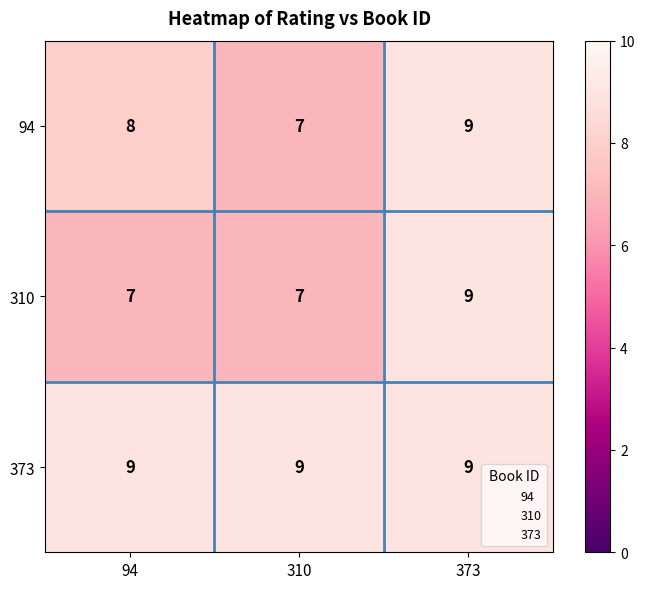

How many categories are shown in the chart?

3